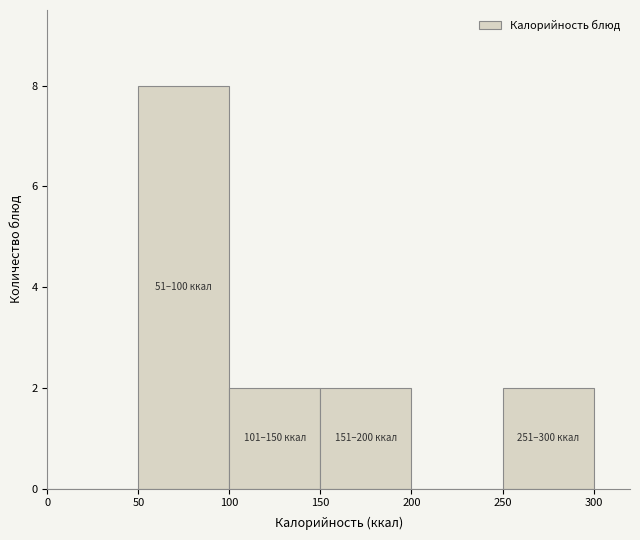

Which range on the x-axis has the tallest bar?

50 to 100